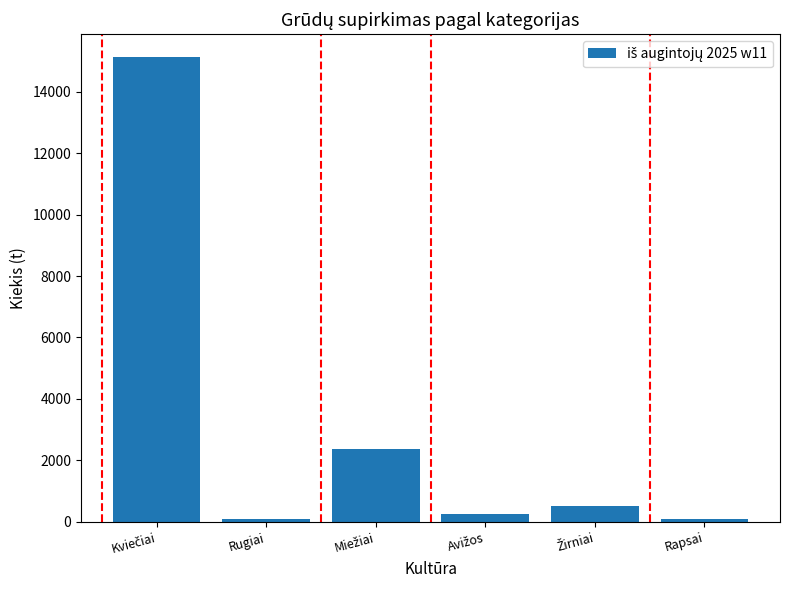

What is the label of the 2nd bar from the left?

Rugiai